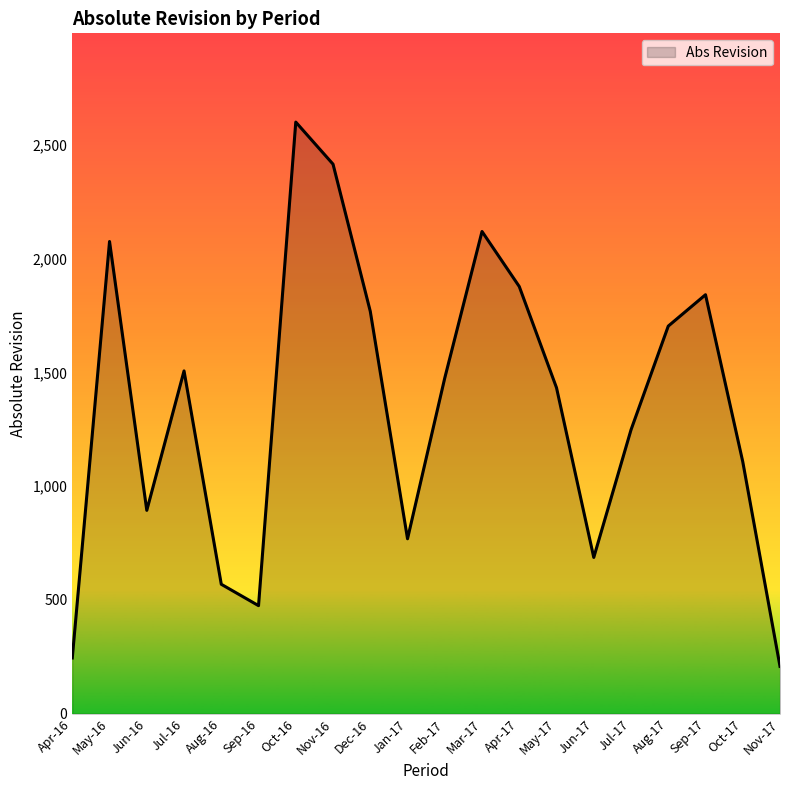

True or false: the data shows 1248 at Jul-17.

True